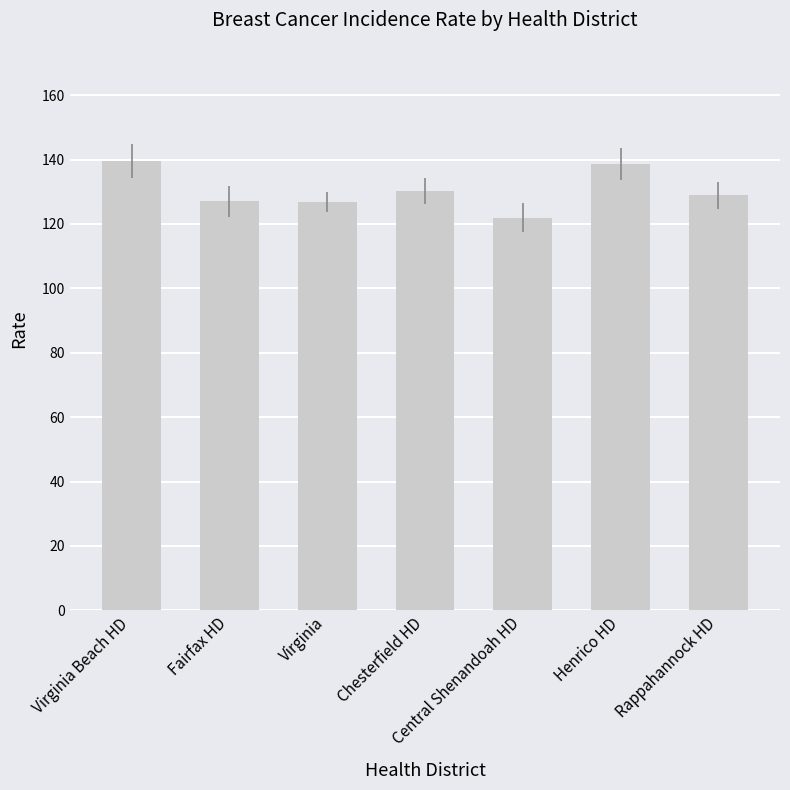

True or false: the data shows 187.6 at Rappahannock HD.

False